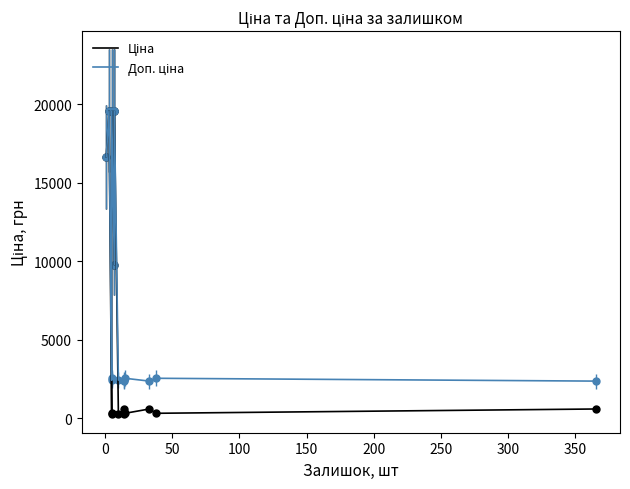

What is the minimum value shown in the chart?

304.1